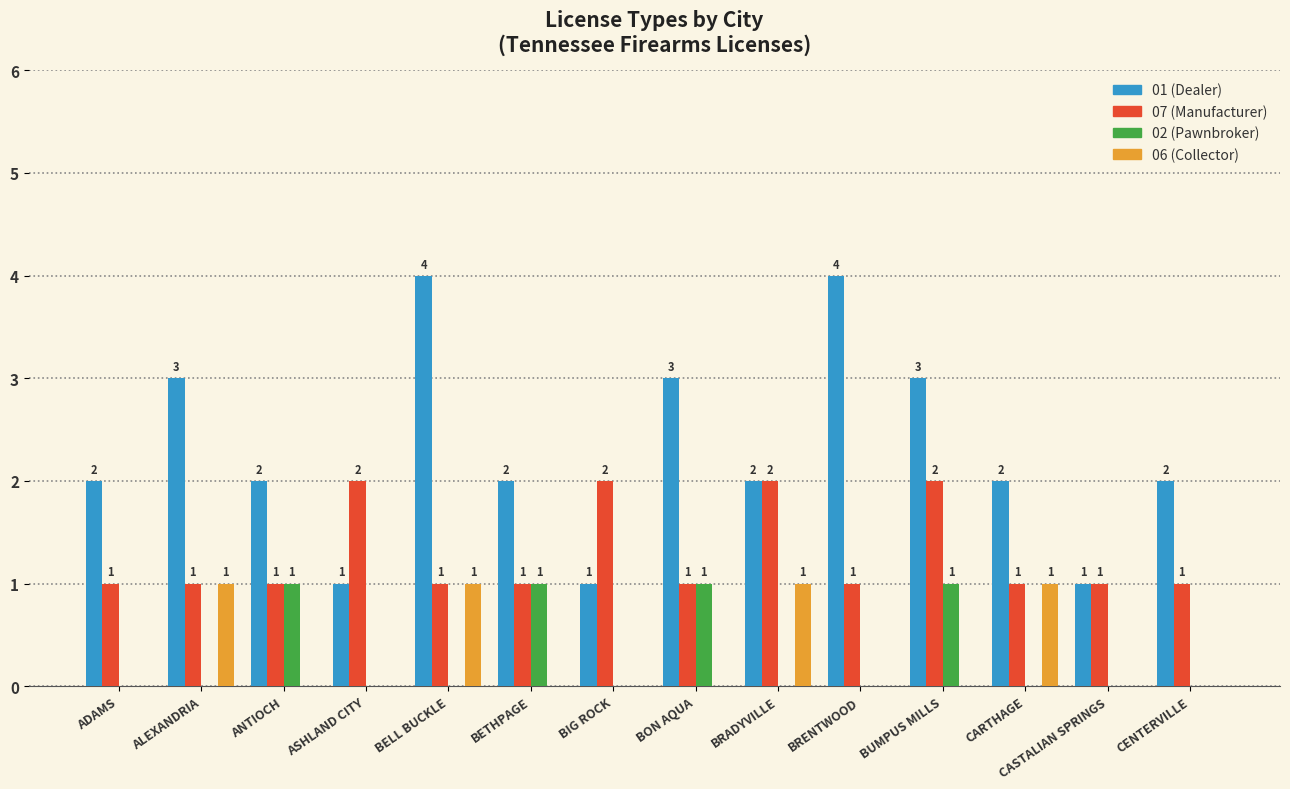

Reading left to right, list all the values displayed in this chart.

01 (Dealer): 2	3	2	1	4	2	1	3	2	4	3	2	1	2
07 (Manufacturer): 1	1	1	2	1	1	2	1	2	1	2	1	1	1
02 (Pawnbroker): 0	0	1	0	0	1	0	1	0	0	1	0	0	0
06 (Collector): 0	1	0	0	1	0	0	0	1	0	0	1	0	0